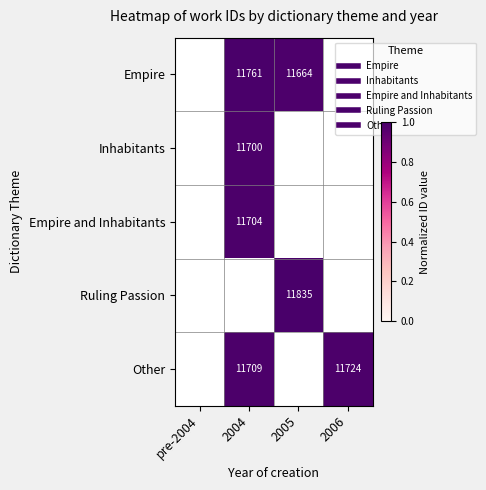

Is the value of Empire and Inhabitants at pre-2004 greater than the value of Other at 2005?

No